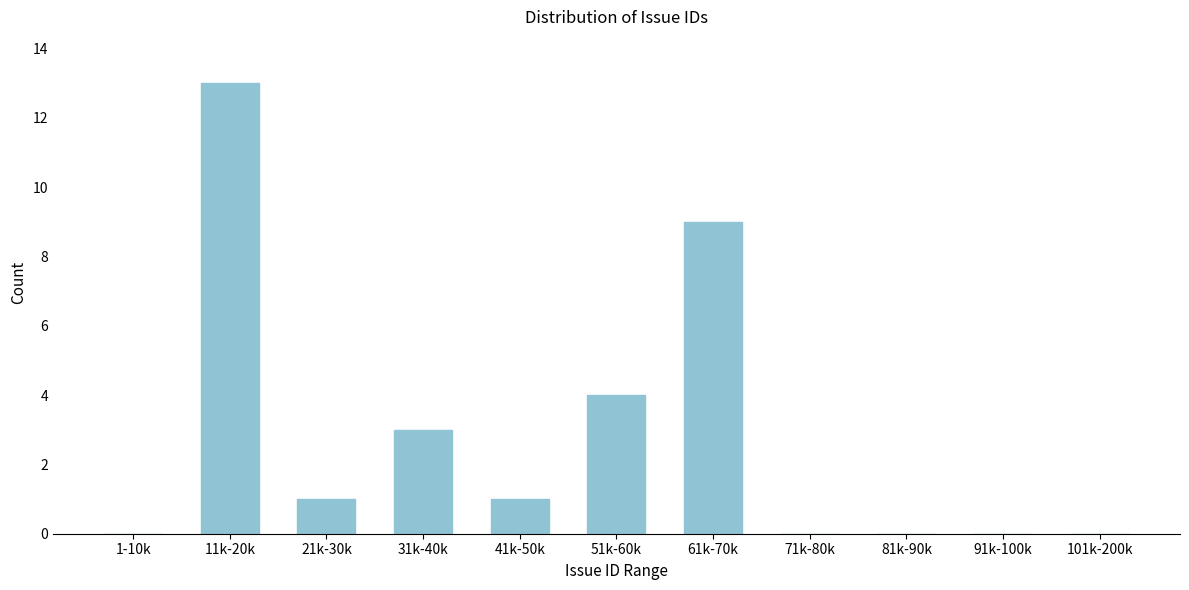

Reading left to right, list all the values displayed in this chart.

1-10k=0	11k-20k=13	21k-30k=1	31k-40k=3	41k-50k=1	51k-60k=4	61k-70k=9	71k-80k=0	81k-90k=0	91k-100k=0	101k-200k=0